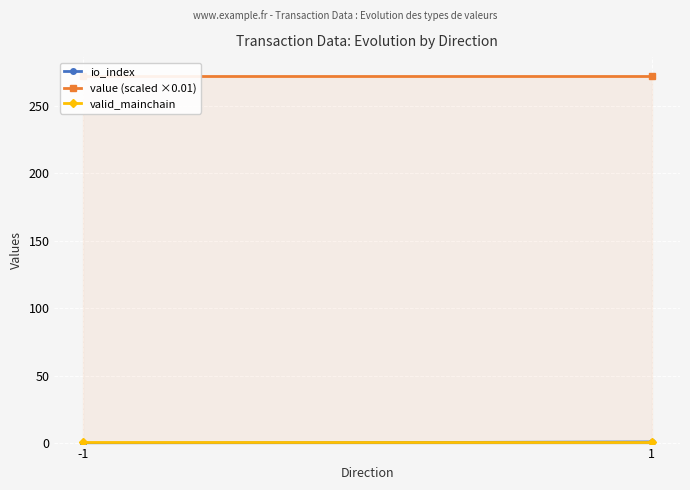

What is the maximum value shown in the chart?

272.4